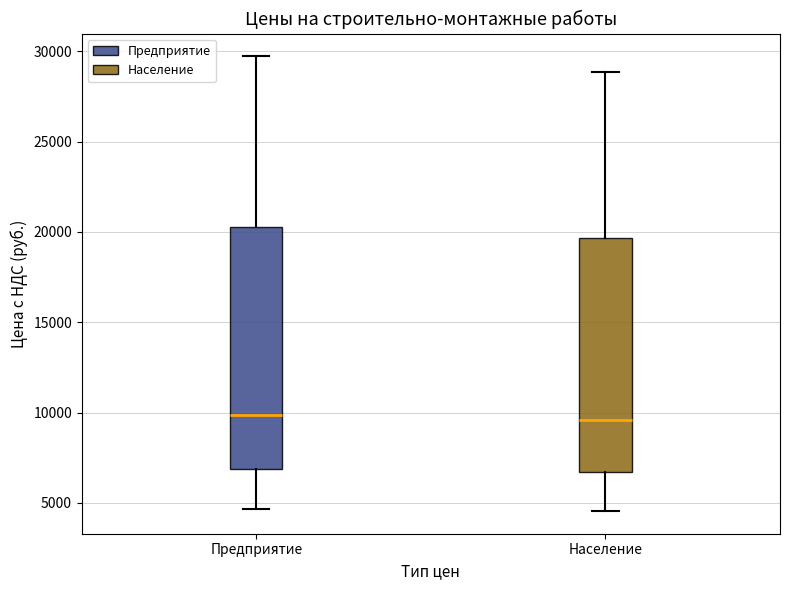

Reading left to right, transcribe this box plot: for each box, give where its median line is, the range the box spans, and where its two whiskers end, as read against the y-axis. The values are not printed on the chart, so give them approximately, as read against the axis.

Предприятие: median 10000, box 7000 to 20500, whiskers 4500 to 29500
Население: median 9500, box 6500 to 19500, whiskers 4500 to 29000